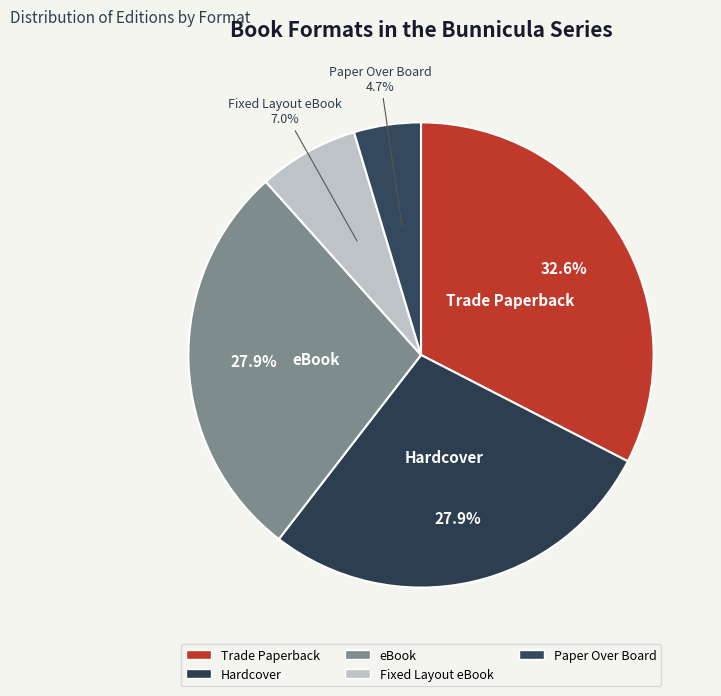

Is there any slice that represents more than half of the pie?

No